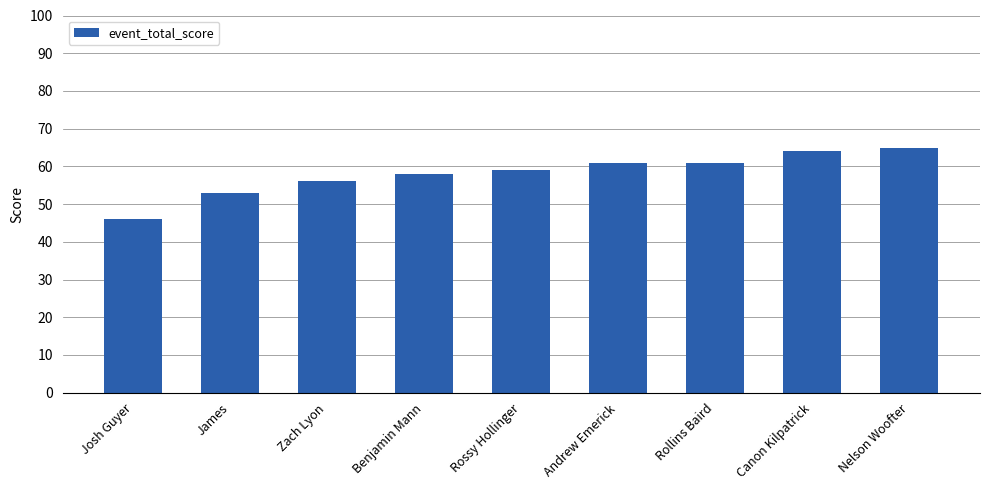

At which label is the value closest to 55?

Zach Lyon